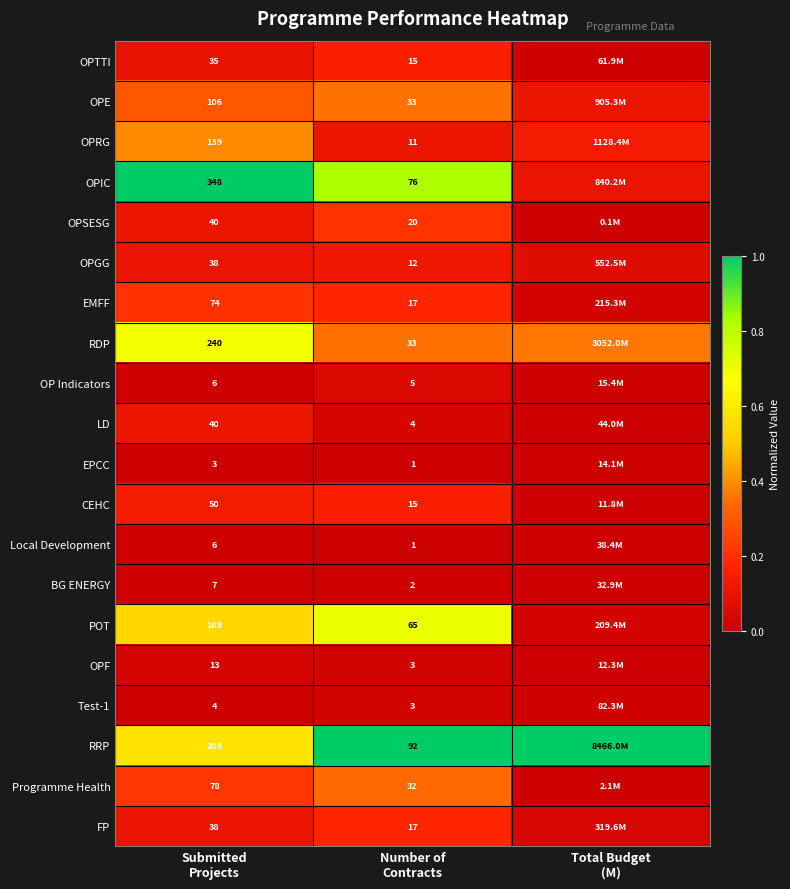

At how many categories does at least one series exceed 0?

3